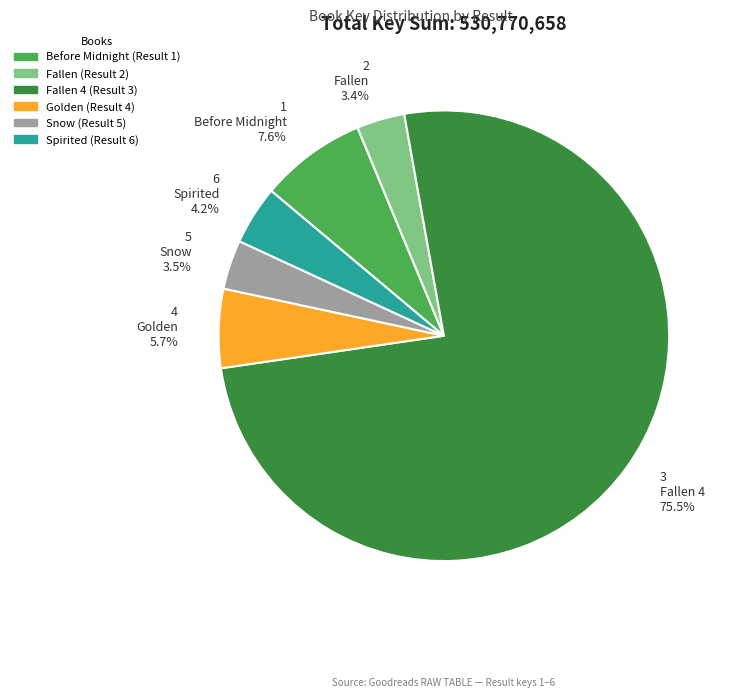

Which has a higher value, Before Midnight or Fallen?

Before Midnight